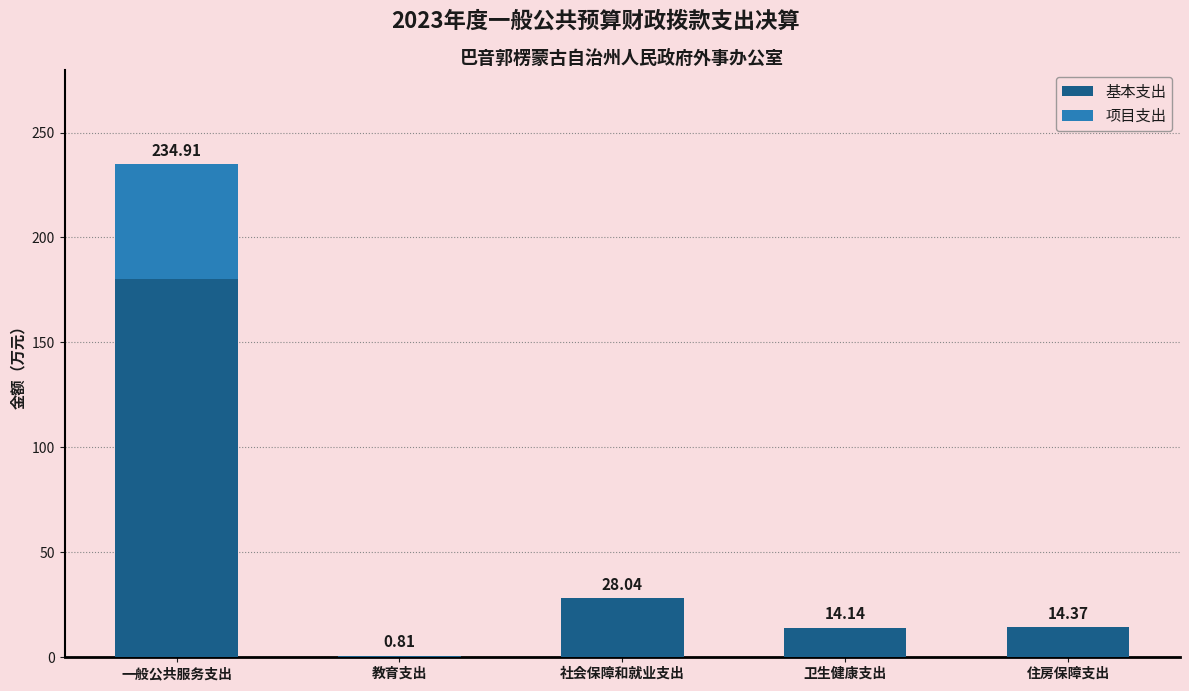

What is the sum of the 基本支出 values at 住房保障支出 and 教育支出?

15.2